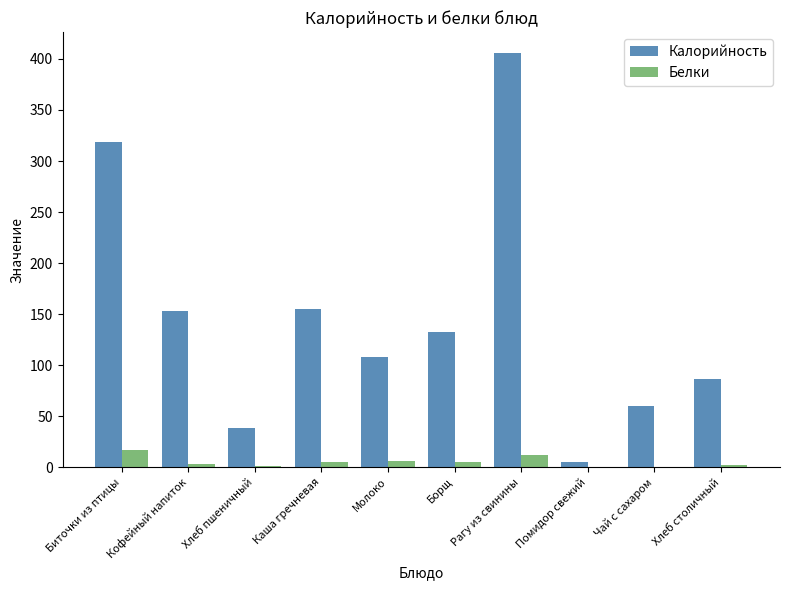

Where does the Белки series first go above 5?

Биточки из птицы